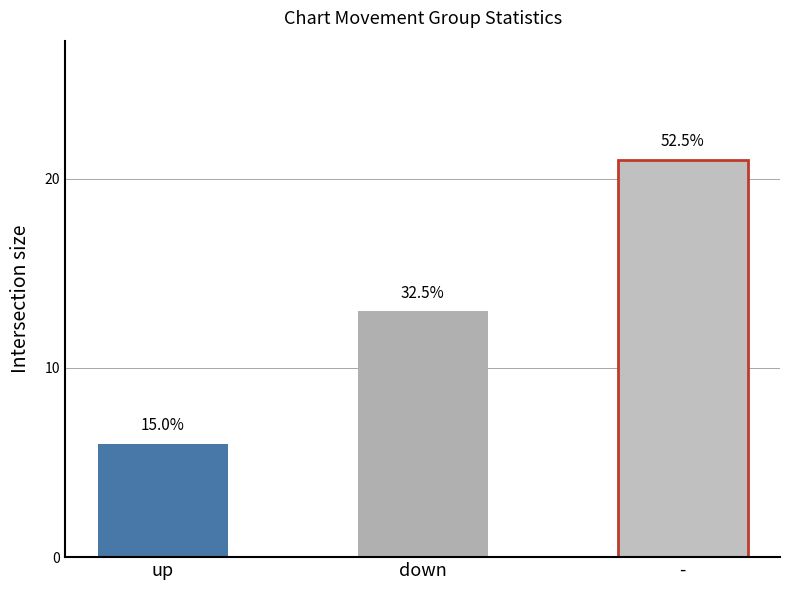

List the labels in order of value, largest first.

-, down, up